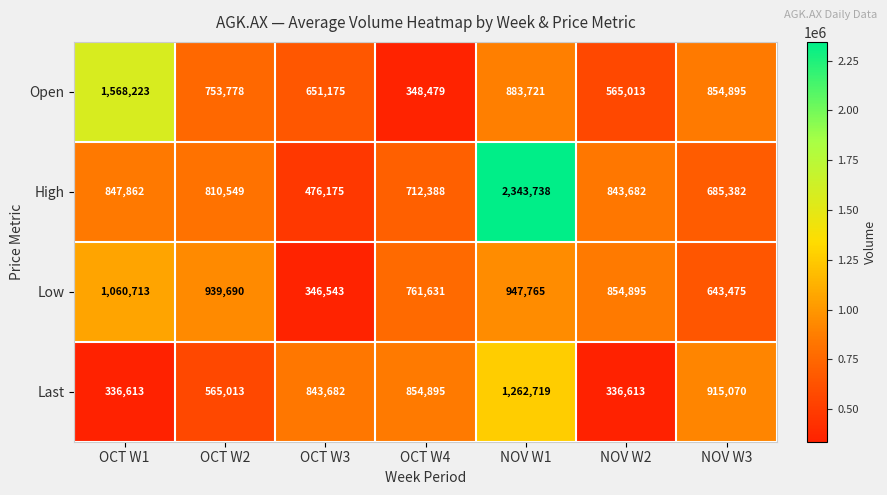

What is the smallest value displayed?

336613